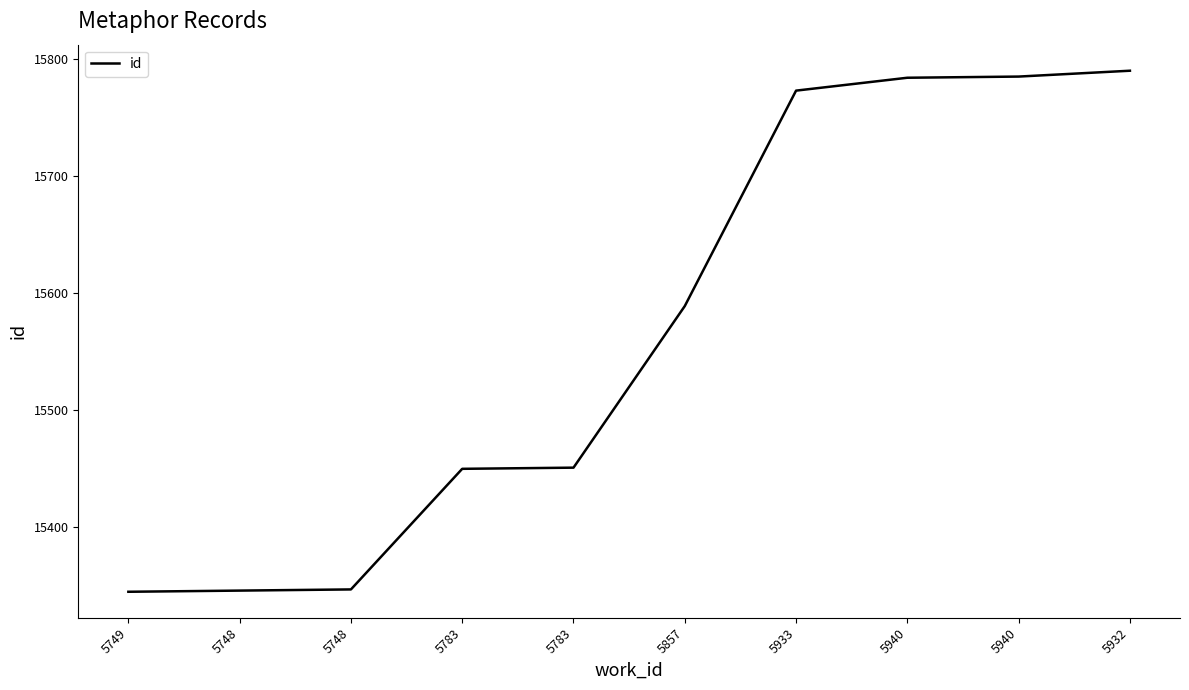

Which category has the lowest value across all series?

5749